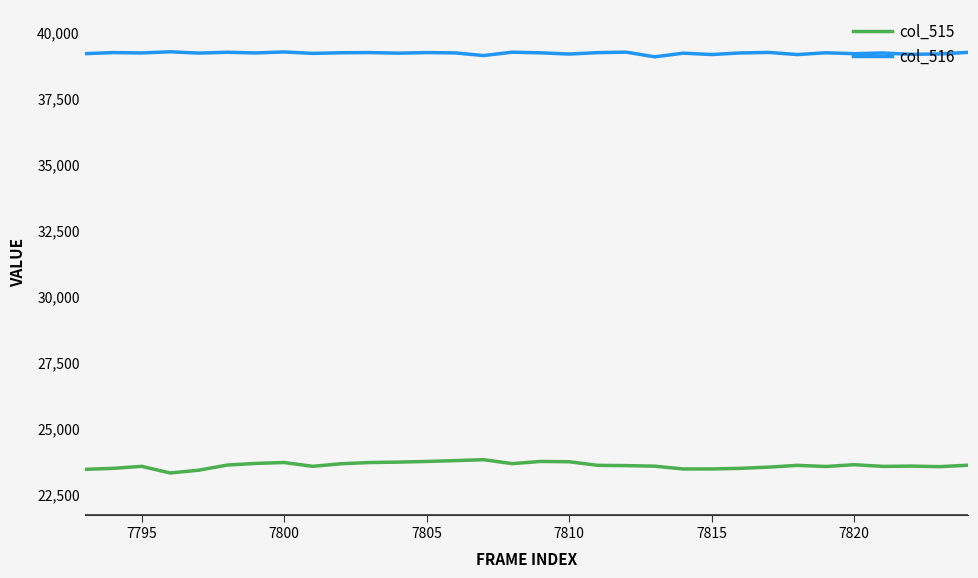

Which series has the largest total across all categories?

col_516